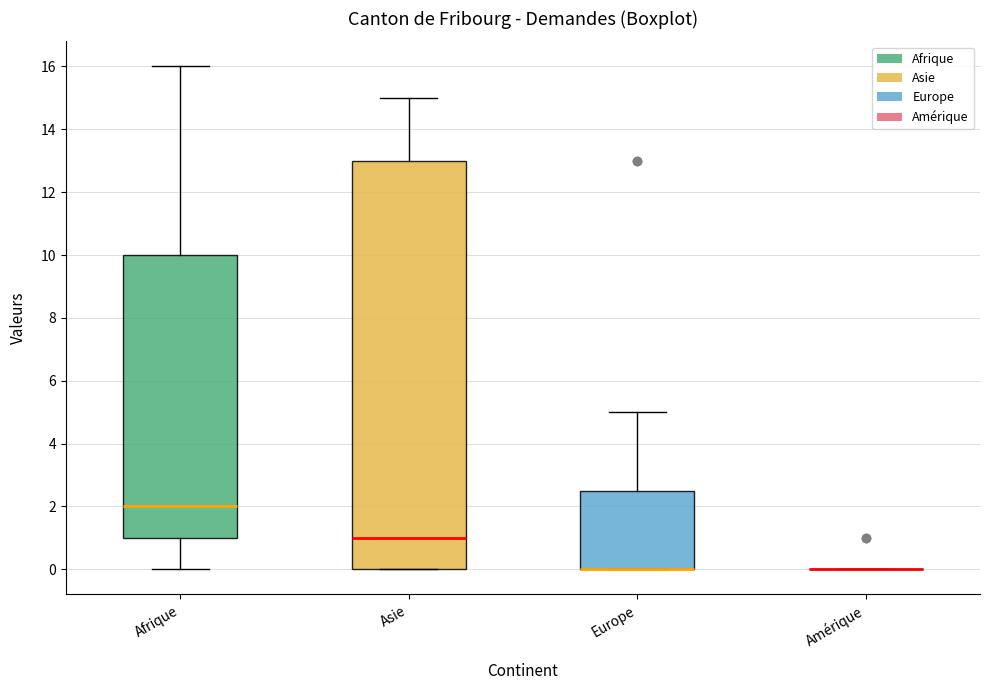

Comparing the boxes themselves (not the whiskers), which one is the tallest?

Asie